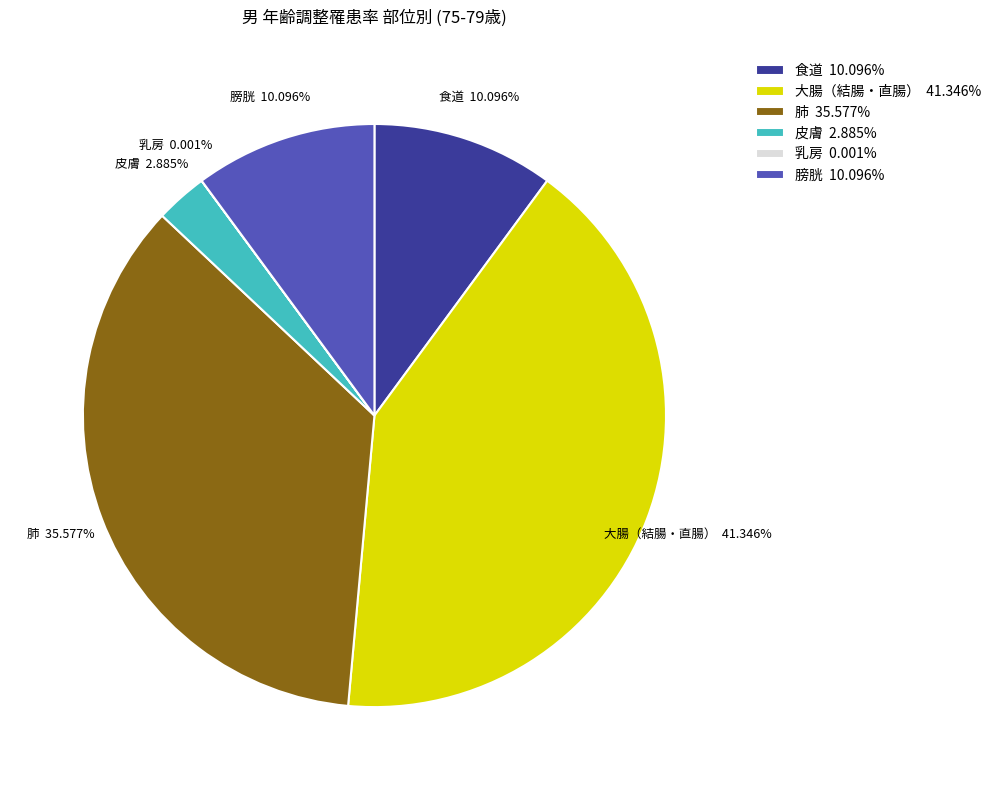

Which category has the biggest portion of the pie?

大腸（結腸・直腸）